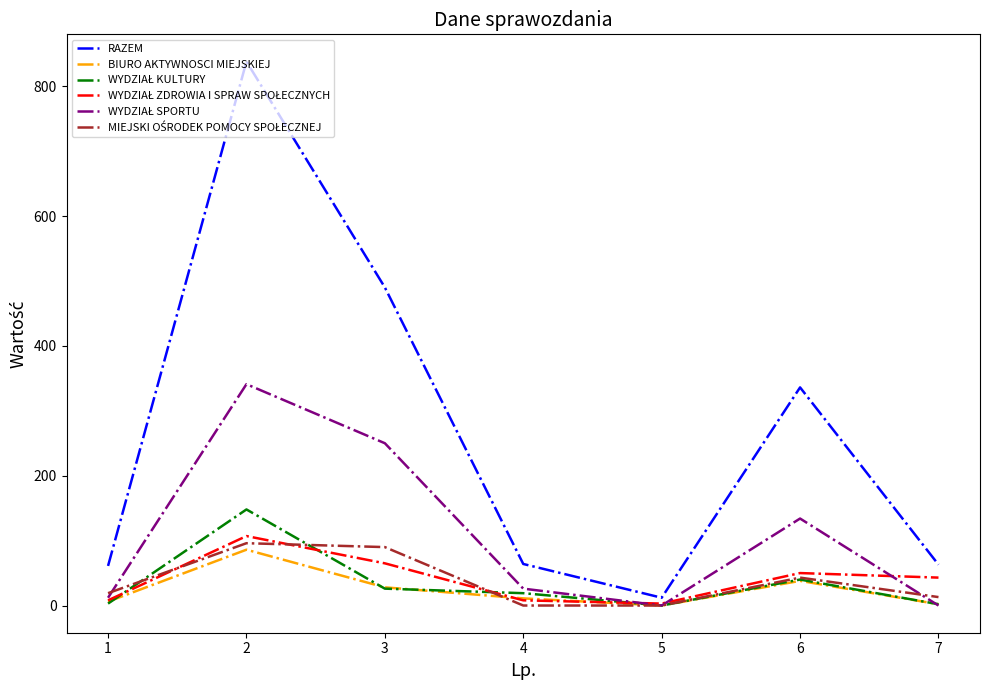

The value of RAZEM at 4 is 64. True or false?

True